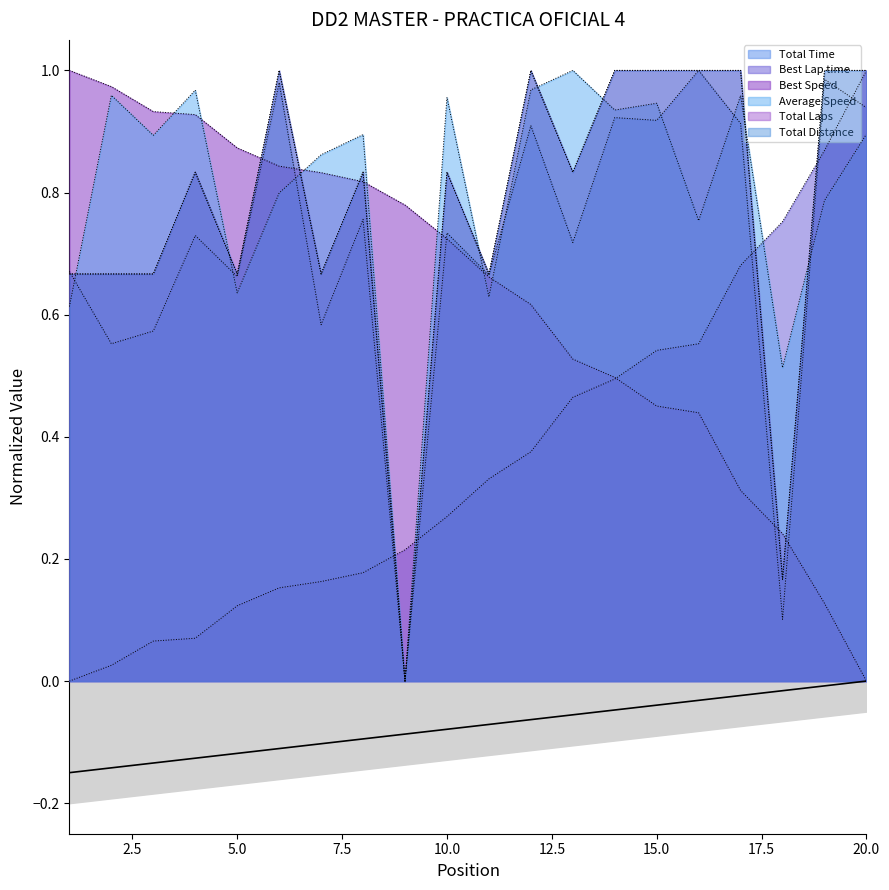

How many Total Distance values are between 0 and 1?

20